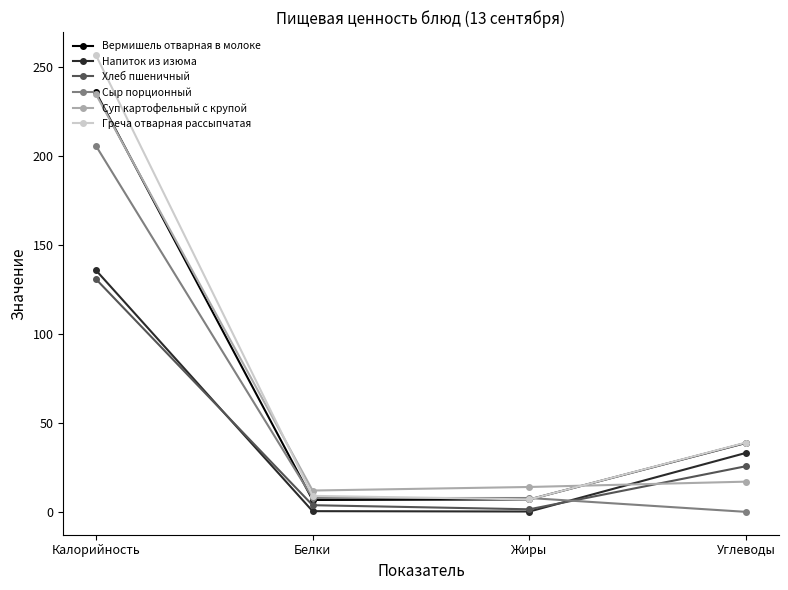

Is the value of Суп картофельный с крупой at Калорийность greater than the value of Хлеб пшеничный at Калорийность?

Yes